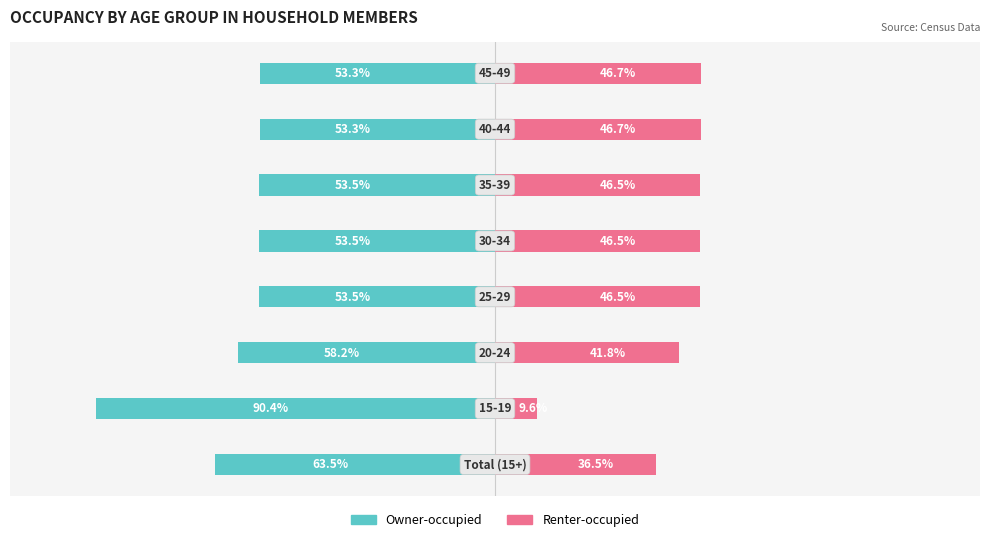

True or false: Renter-occupied has a value of 20.9 at 7.

False